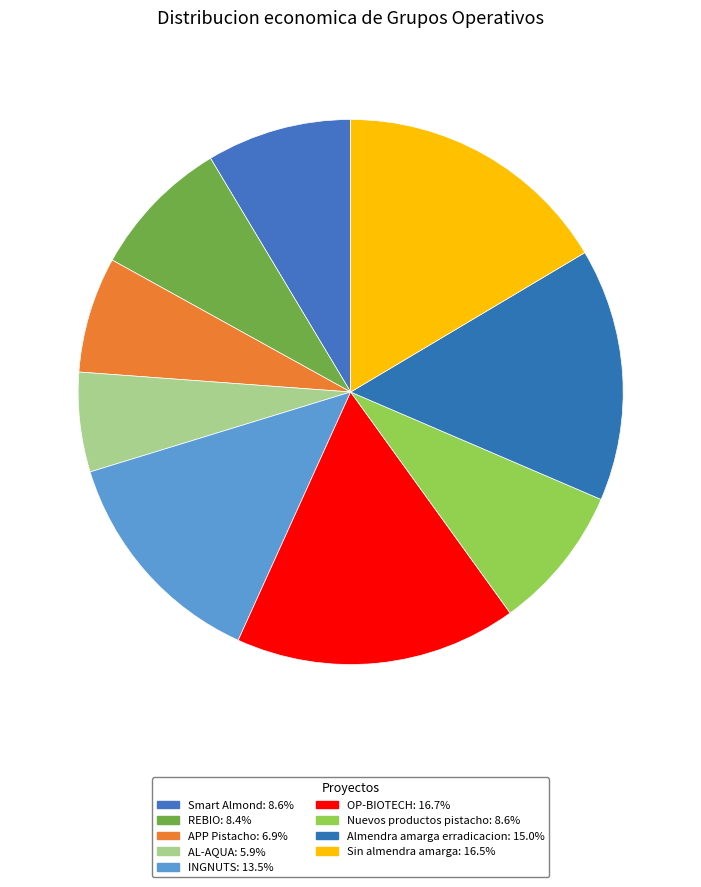

What is the largest slice in the pie chart?

OP-BIOTECH